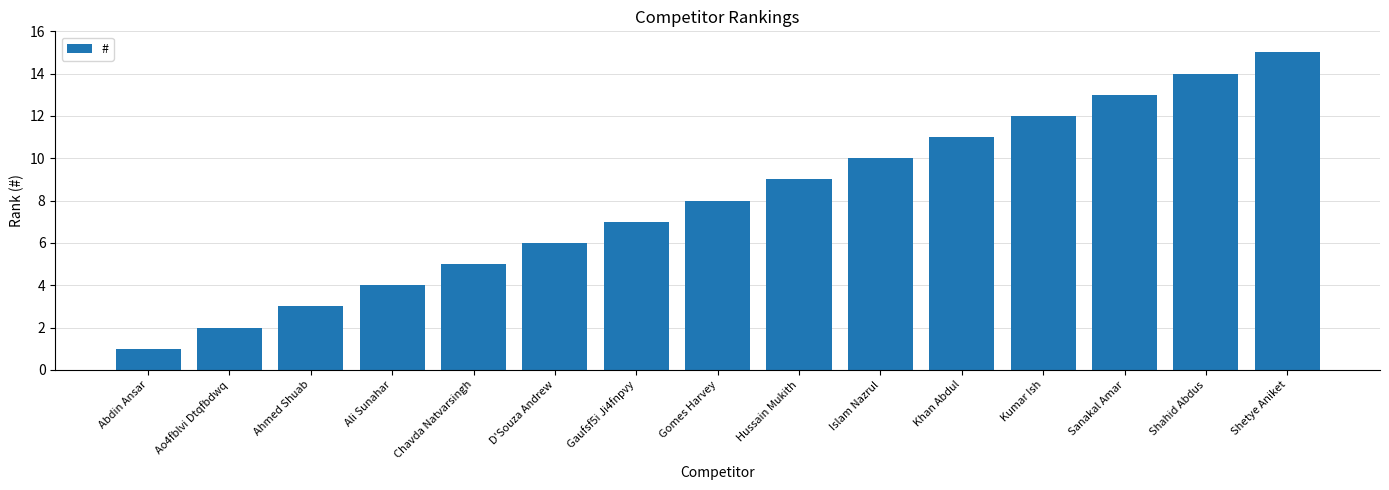

Which label corresponds to the smallest value in the chart?

Abdin Ansar